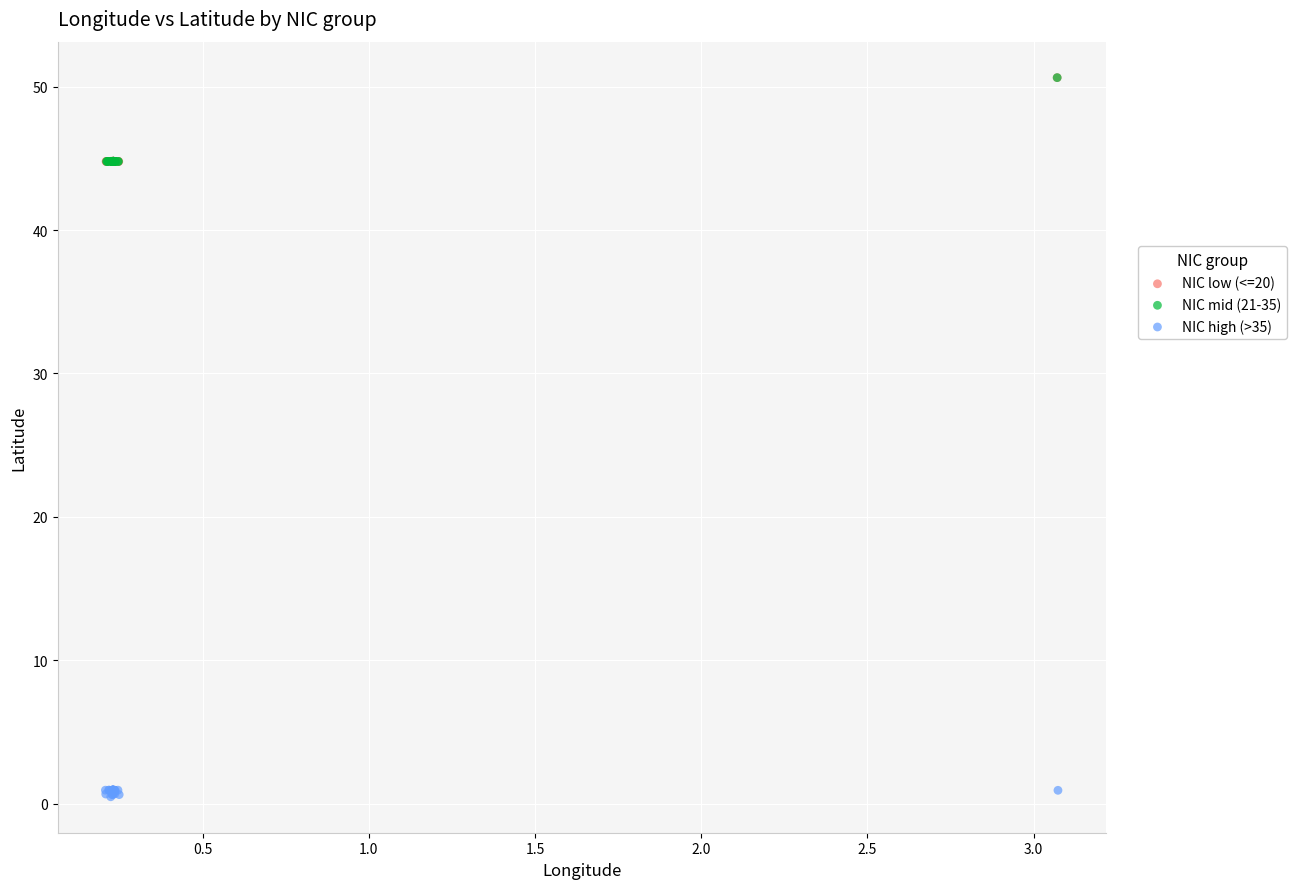

Which series reaches the minimum Y coordinate?

NIC high (>35)